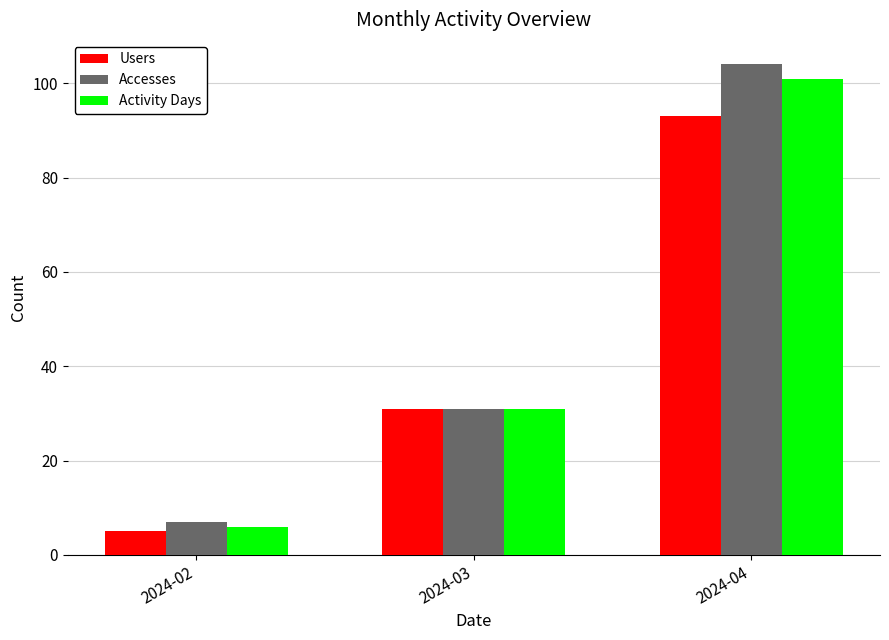

How many data points does each series have?

3